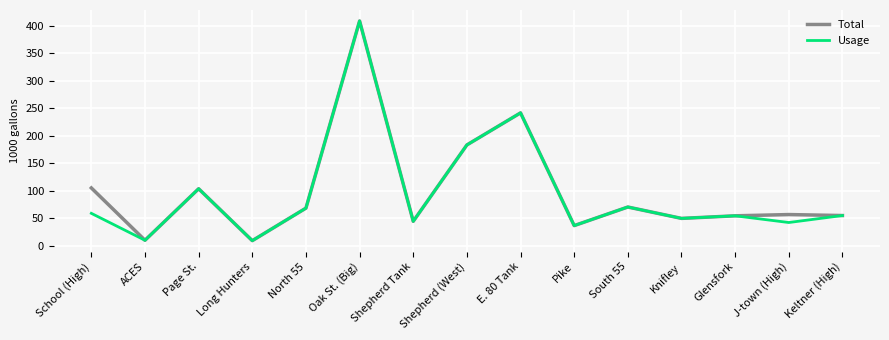

Does the chart have visible grid lines?

Yes